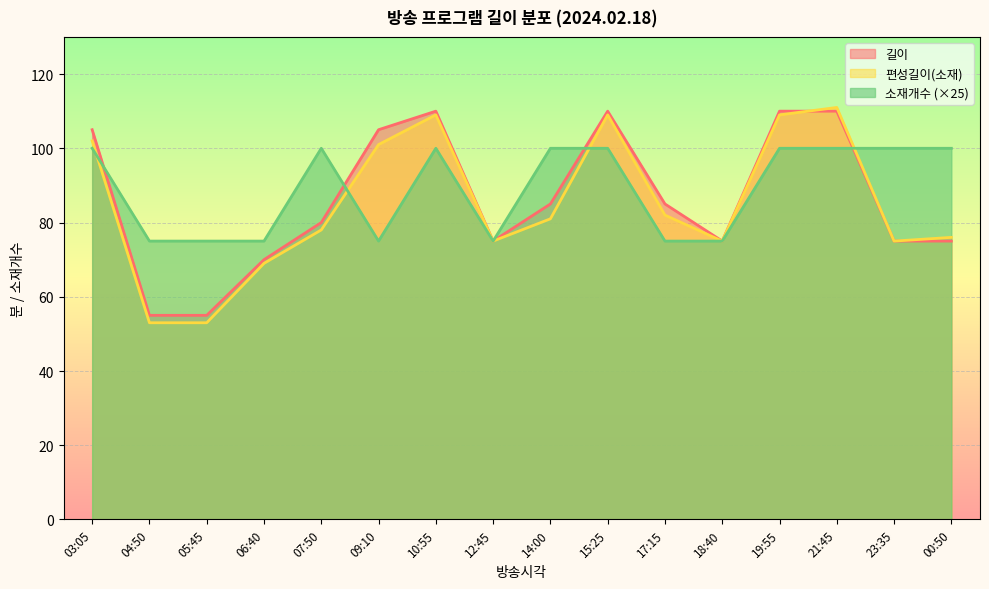

List the series in order of their overall mean, lowest first.

편성길이(소재), 길이, 소재개수 (×25)